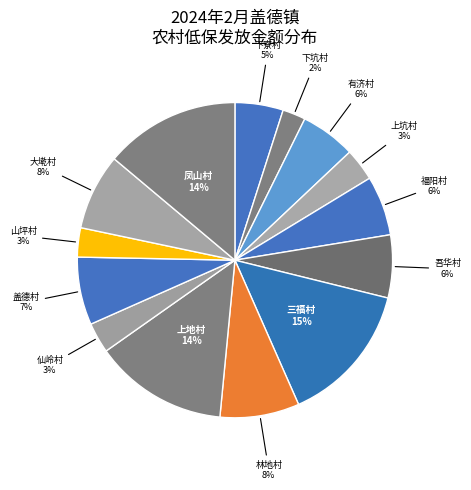

How many slices are in this pie chart?

14